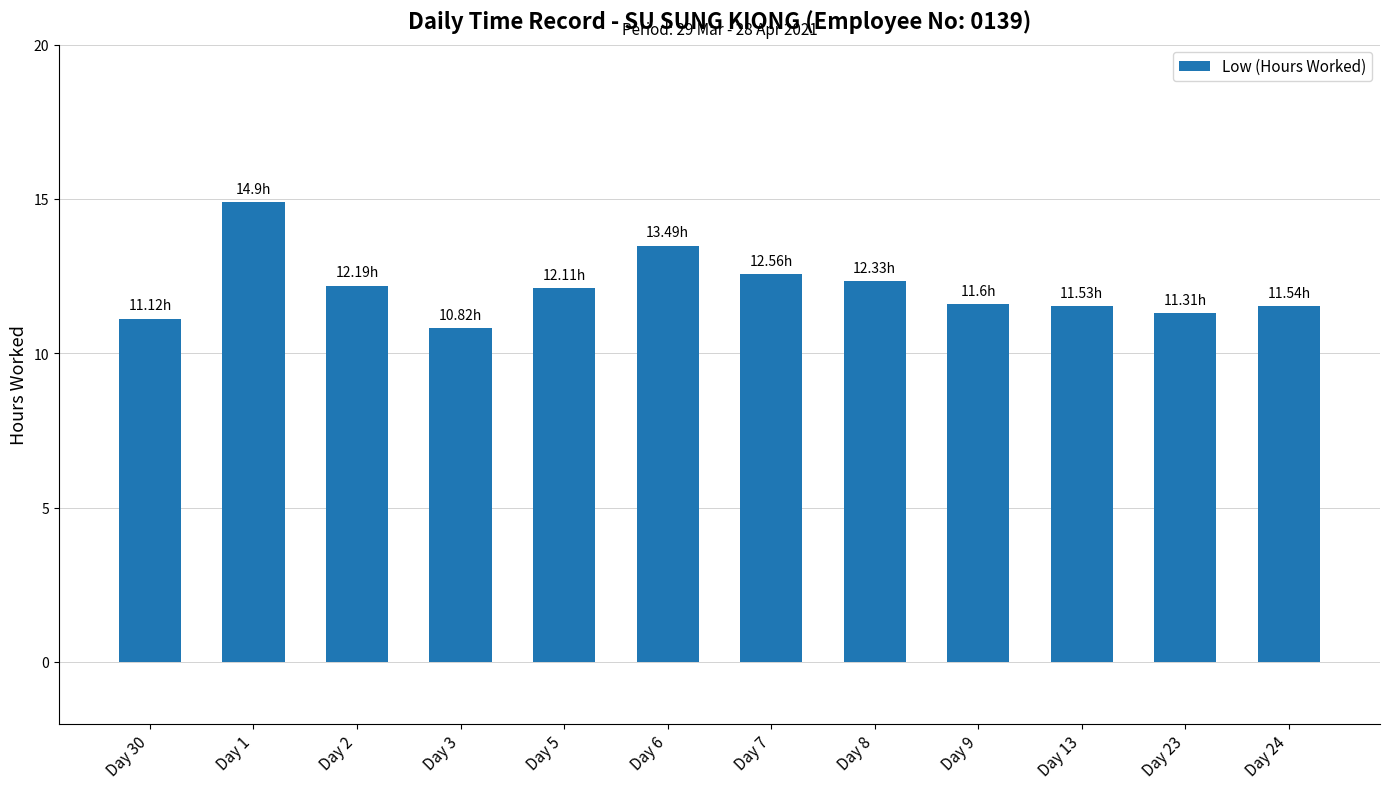

What is the change in value from Day 5 to Day 24?

-0.6